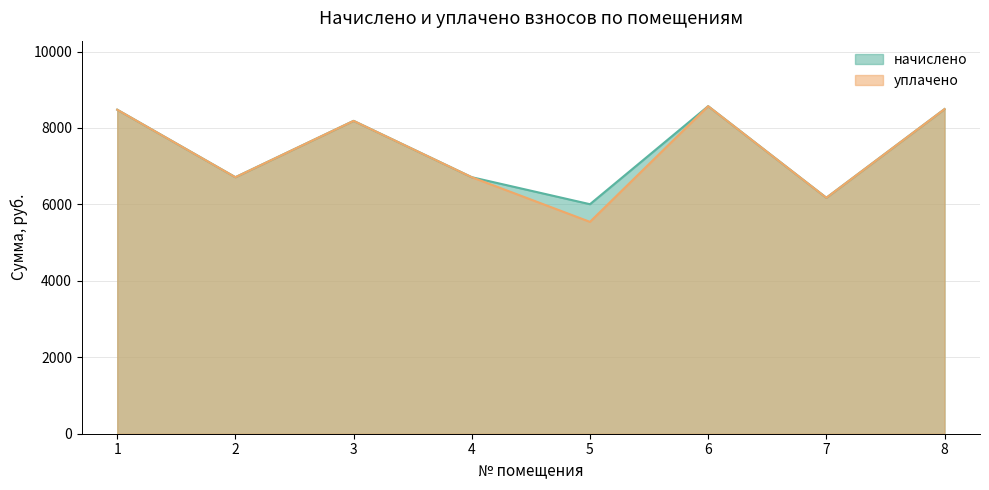

What is the maximum value shown in the chart?

8570.9